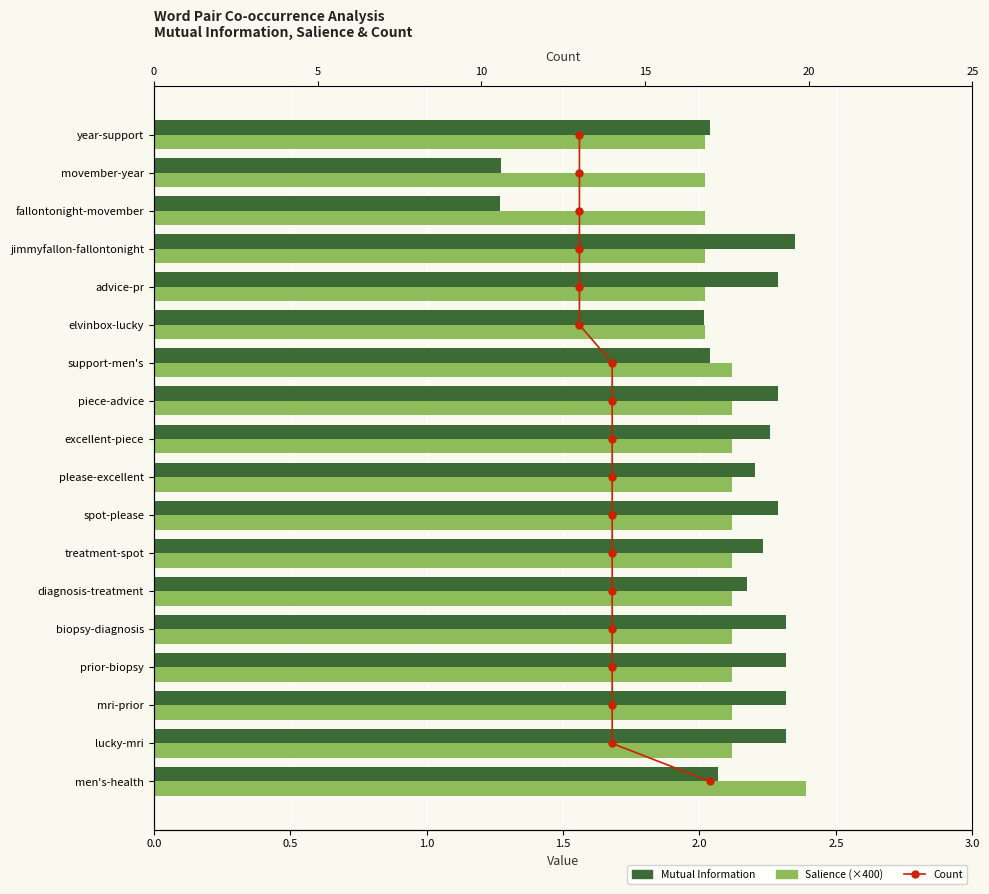

What is the highest value of the Salience (×400) series?

2.4